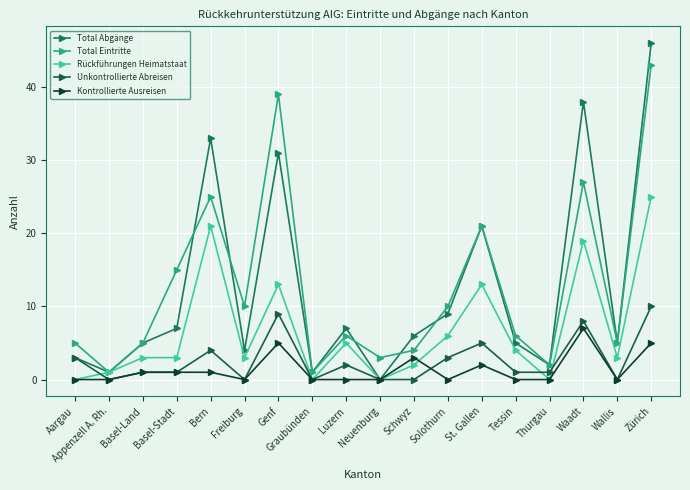

Does the chart display data point markers on the line(s)?

Yes